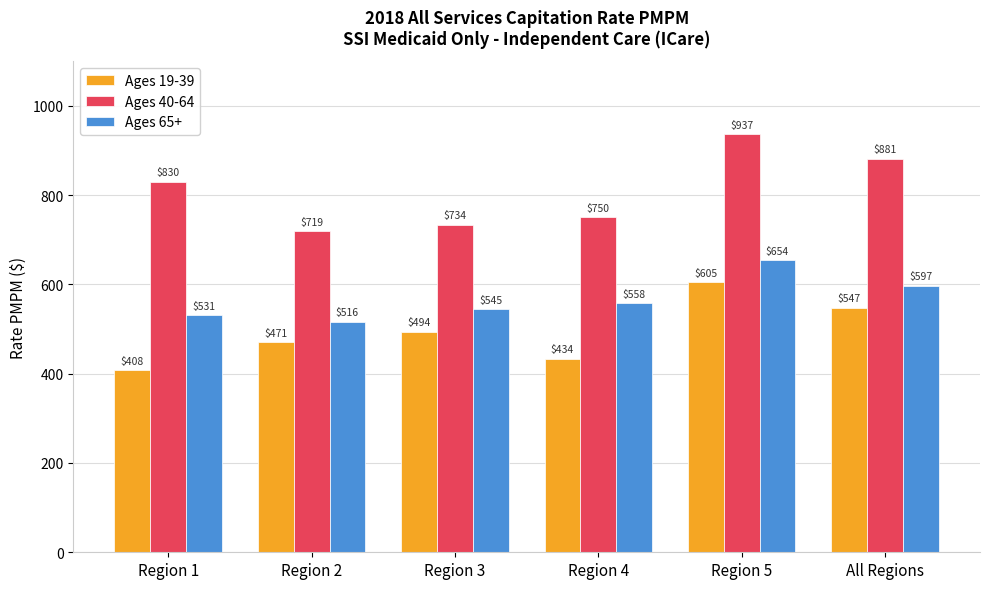

At which label is Ages 19-39 closest to 506?

Region 3